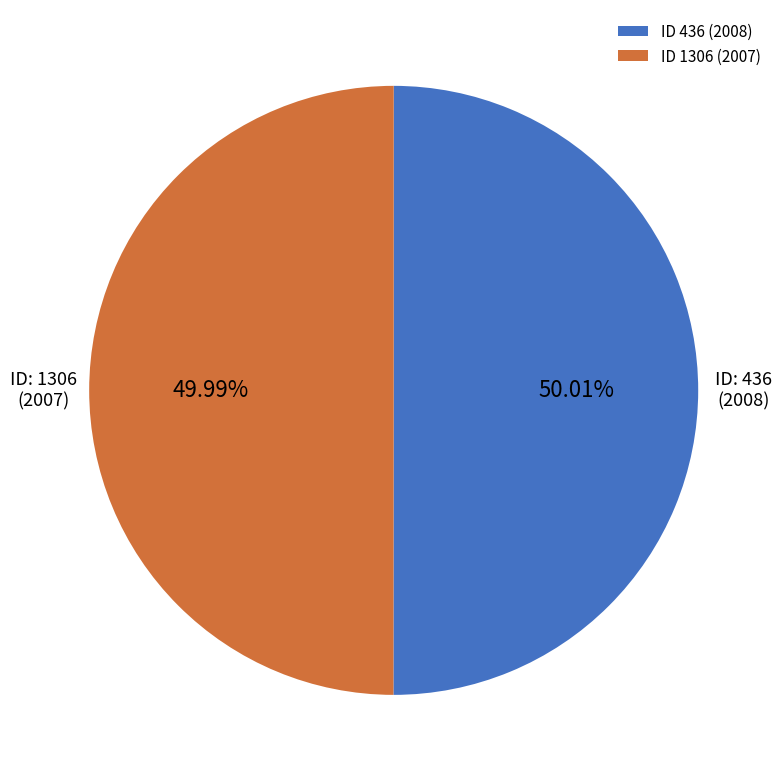

Do ID 1306 (2007) and ID 436 (2008) together represent more than half of the pie?

Yes